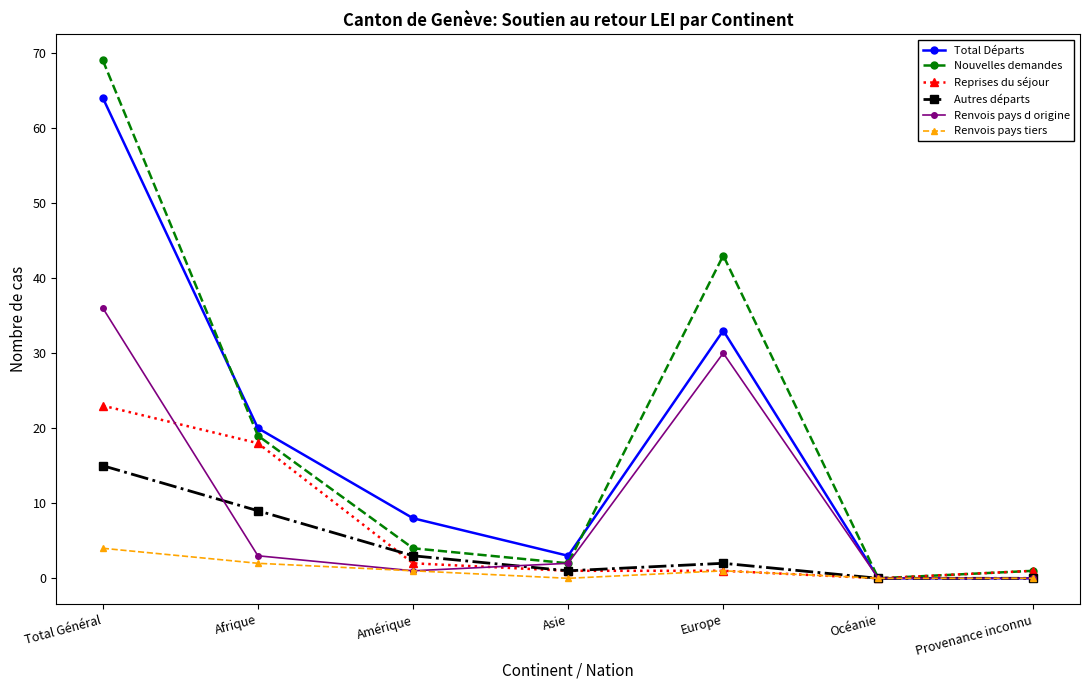

Reading left to right, extract all data points from this chart.

Total Départs: Total Général=64	Afrique=20	Amérique=8	Asie=3	Europe=33	Océanie=0	Provenance inconnu=0
Nouvelles demandes: Total Général=69	Afrique=19	Amérique=4	Asie=2	Europe=43	Océanie=0	Provenance inconnu=1
Reprises du séjour: Total Général=23	Afrique=18	Amérique=2	Asie=1	Europe=1	Océanie=0	Provenance inconnu=1
Autres départs: Total Général=15	Afrique=9	Amérique=3	Asie=1	Europe=2	Océanie=0	Provenance inconnu=0
Renvois pays d origine: Total Général=36	Afrique=3	Amérique=1	Asie=2	Europe=30	Océanie=0	Provenance inconnu=0
Renvois pays tiers: Total Général=4	Afrique=2	Amérique=1	Asie=0	Europe=1	Océanie=0	Provenance inconnu=0